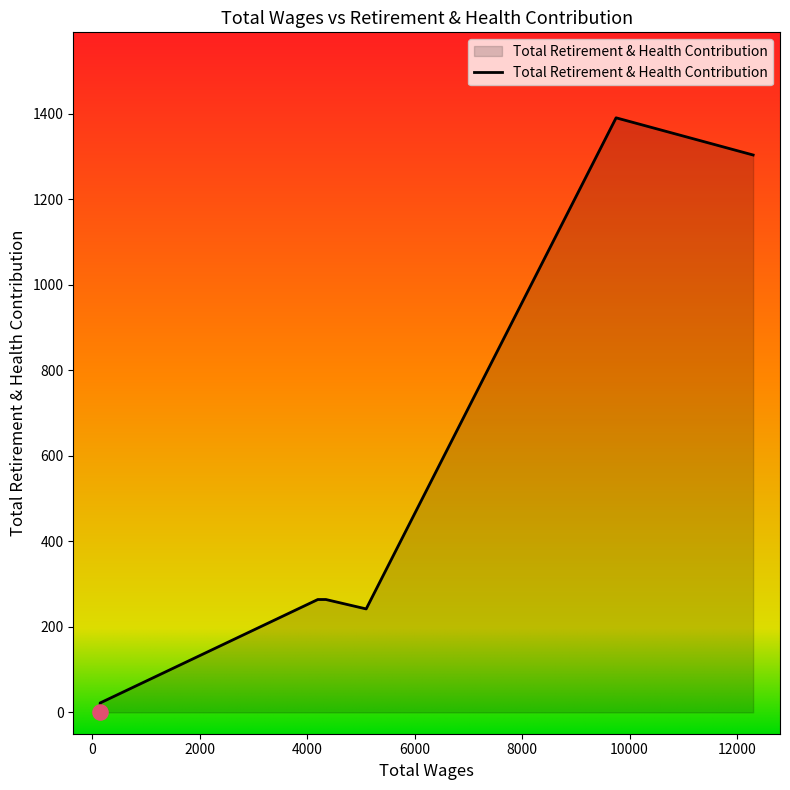

What is the change in value from 12300.0 to 150.0?

-1282